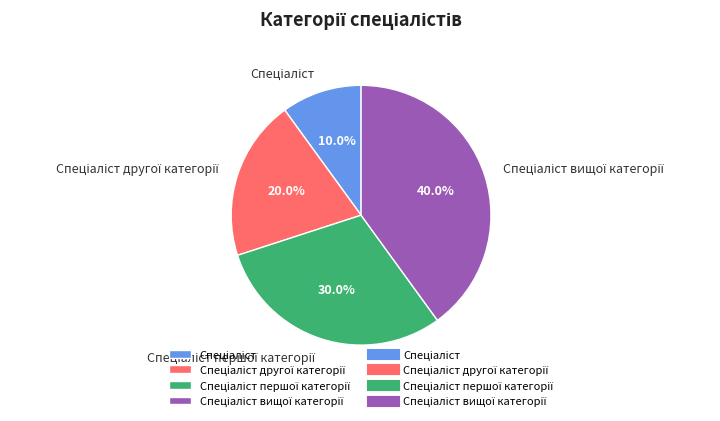

Does any single category account for the majority?

No